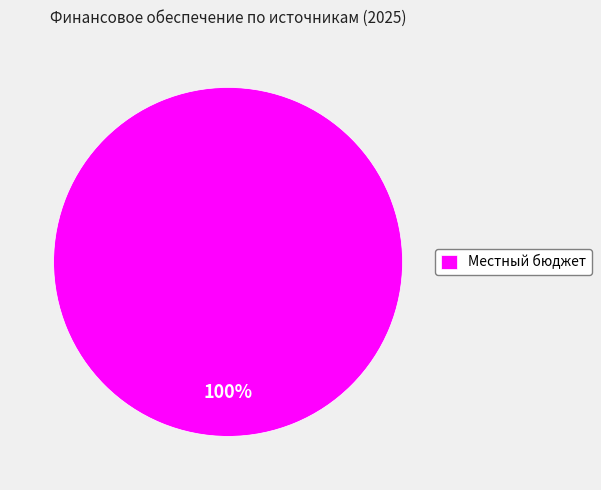

Count the number of slices in the pie.

1